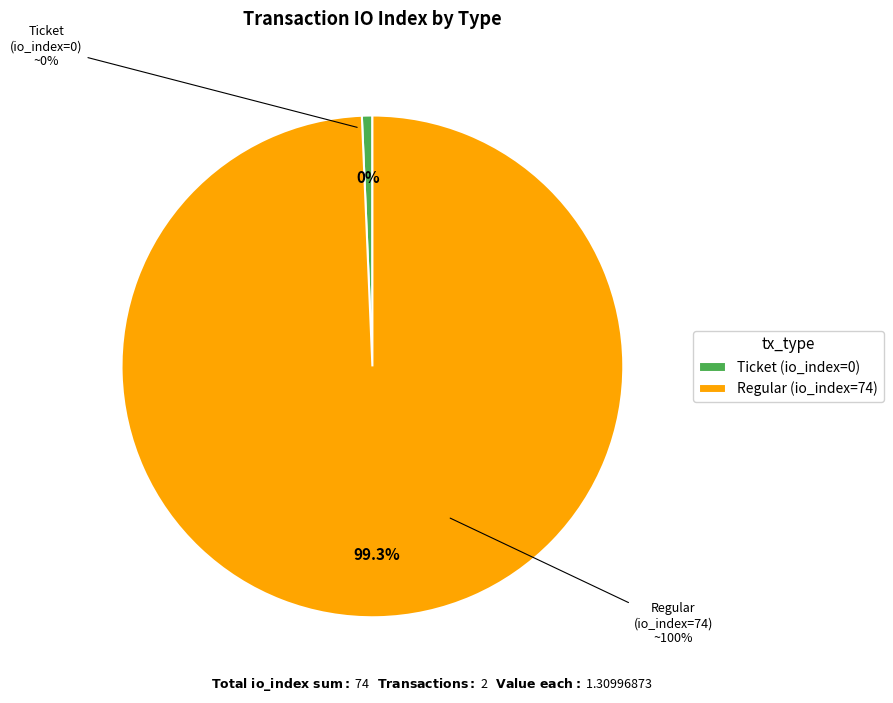

Which slice is the largest?

Regular (io_index=74)